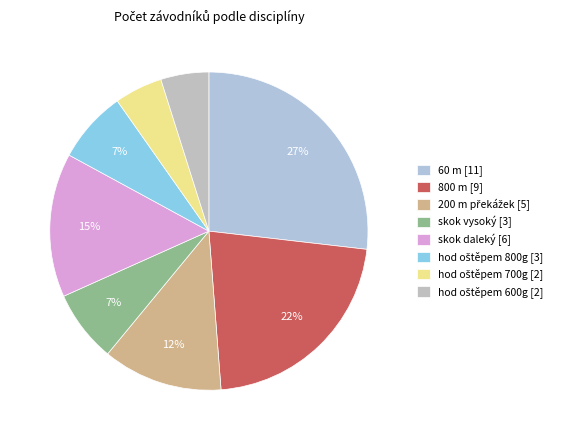

What portion of the pie excludes 200 m překážek?

87.8%